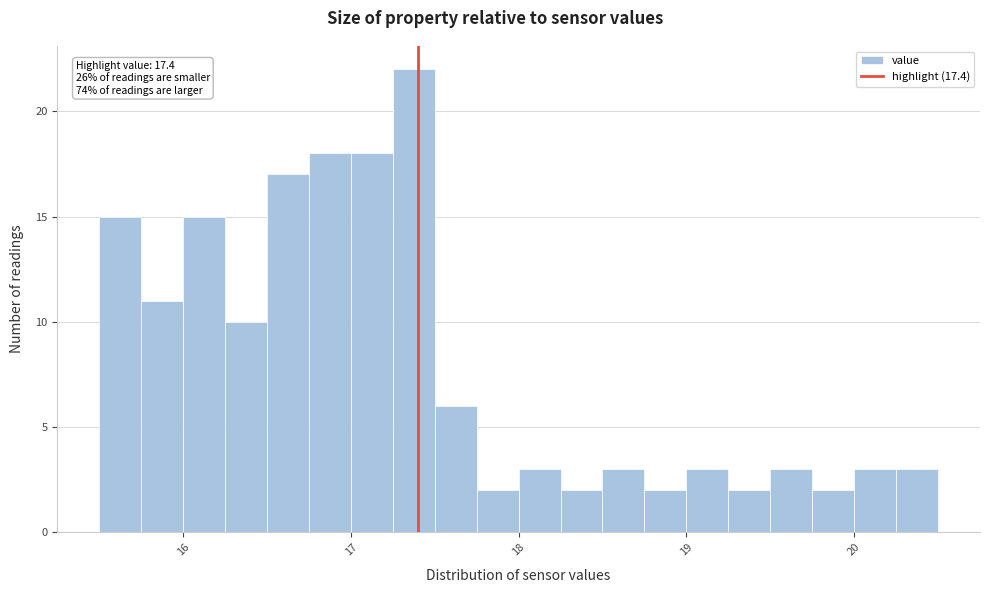

Around what value on the x-axis is the tallest bar? Give the approximate position of its centre, as read against the axis.

17.4